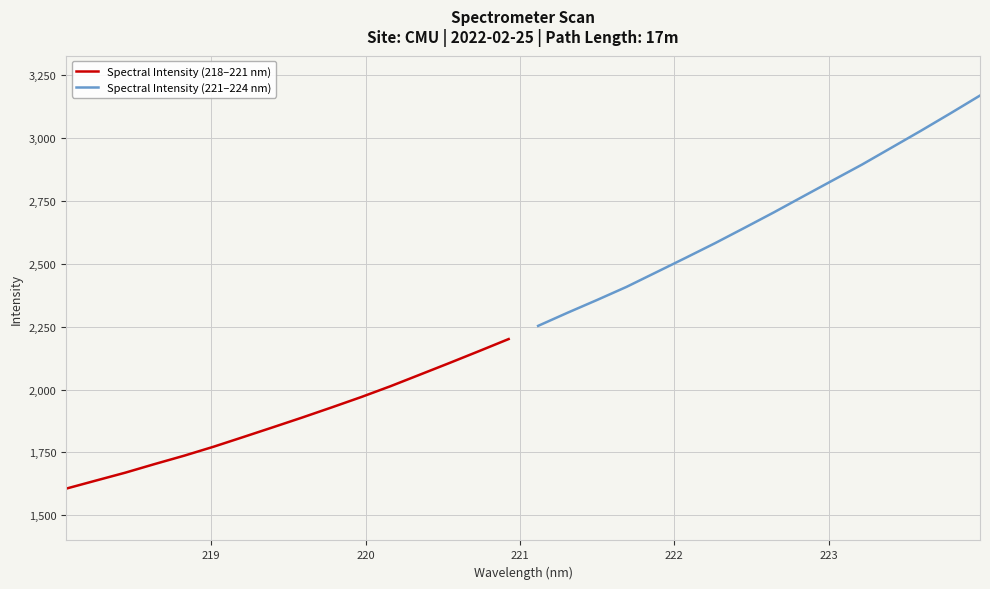

What is the highest value of the Spectral Intensity (218–221 nm) series?

2200.8